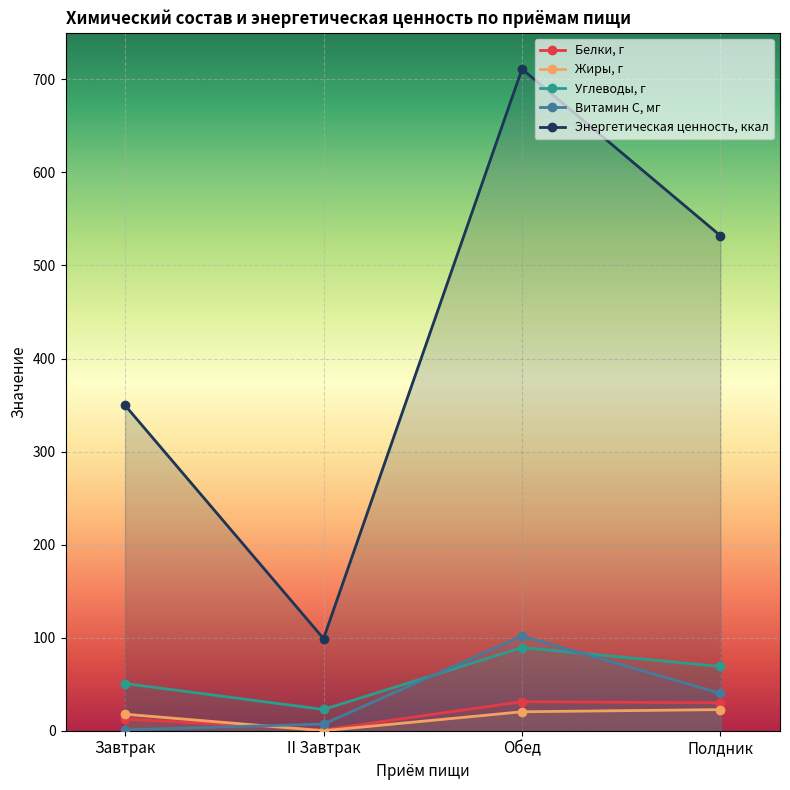

What are all the series names shown in the legend?

Белки, г, Жиры, г, Углеводы, г, Витамин С, мг, Энергетическая ценность, ккал